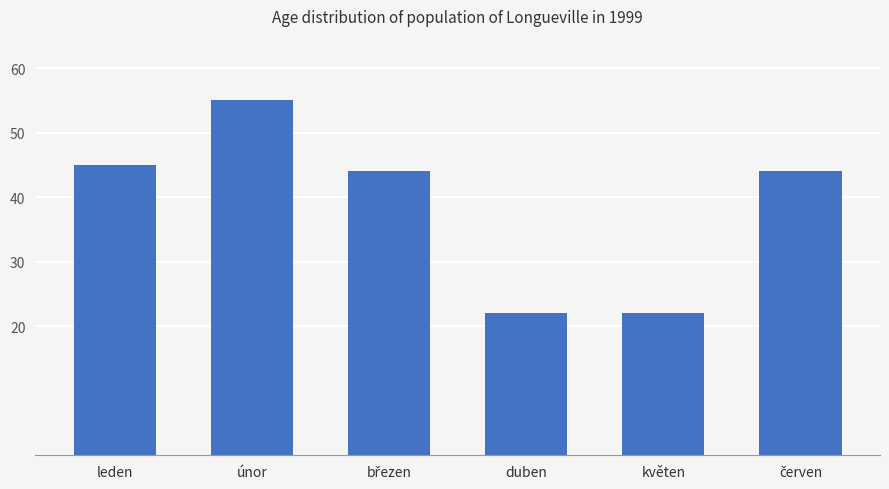

What is the label of the 2nd bar from the left?

únor